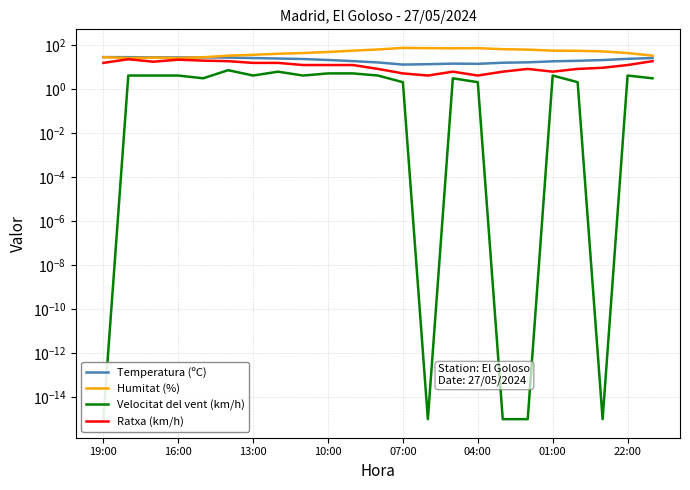

How many interior local peaks does the Humitat (%) series have?

3